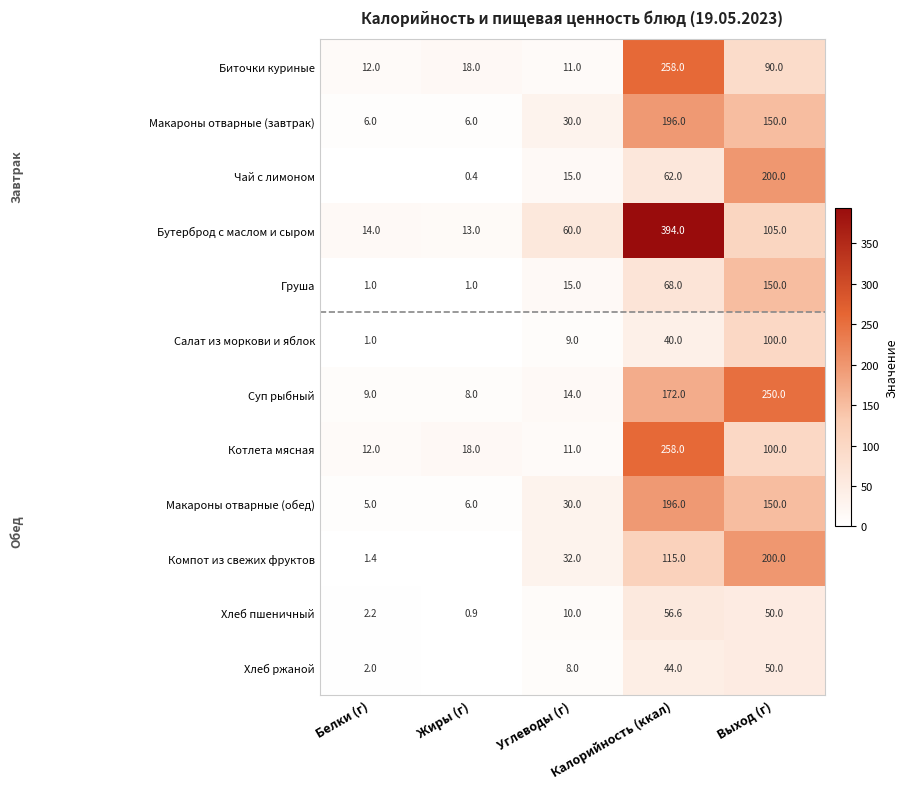

What is the sum of all Салат из моркови и яблок values?

150.0